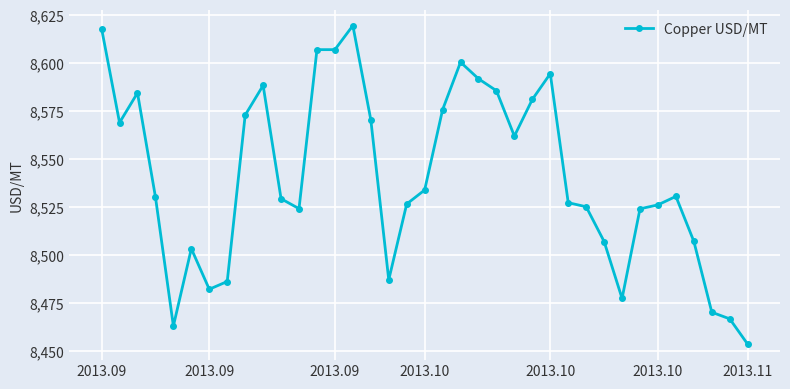

What is the difference between the second highest and second lowest values?

155.0